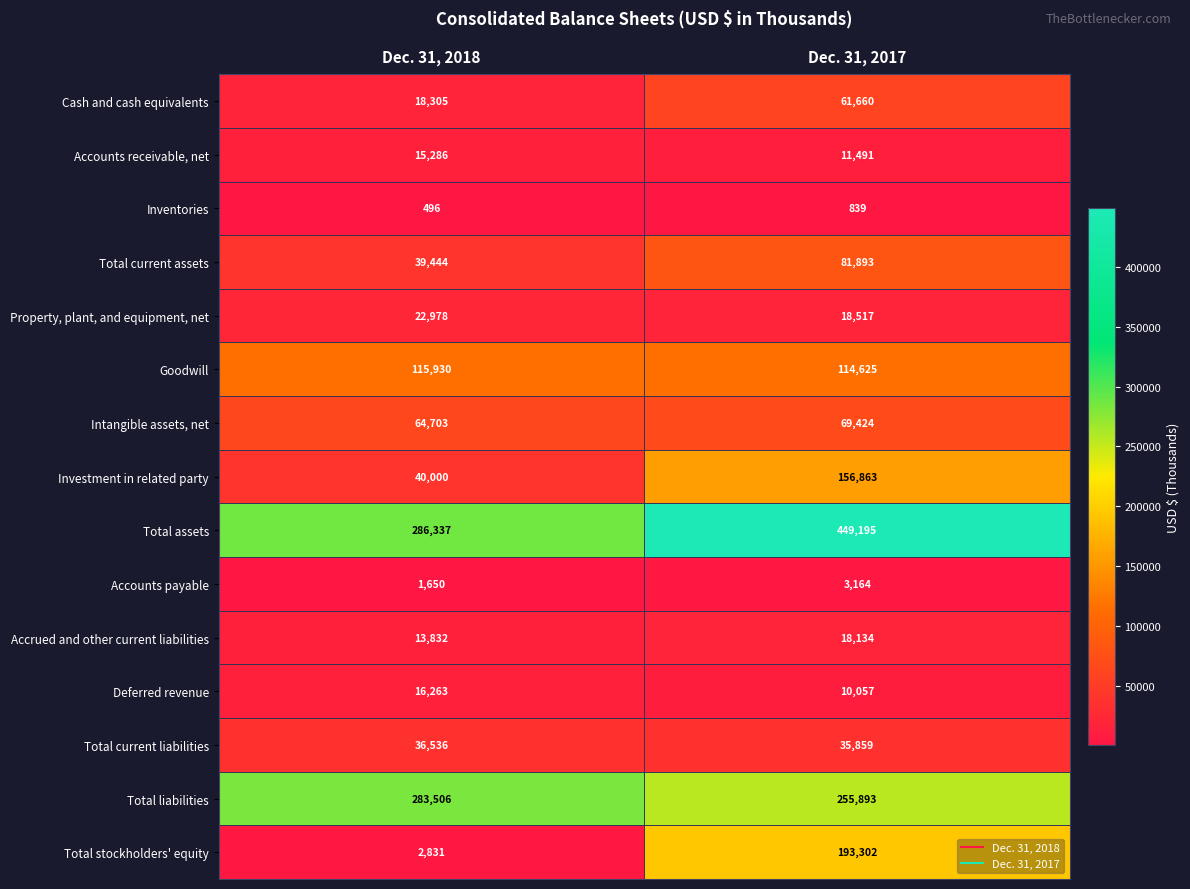

Which series has the largest total across all categories?

Total assets